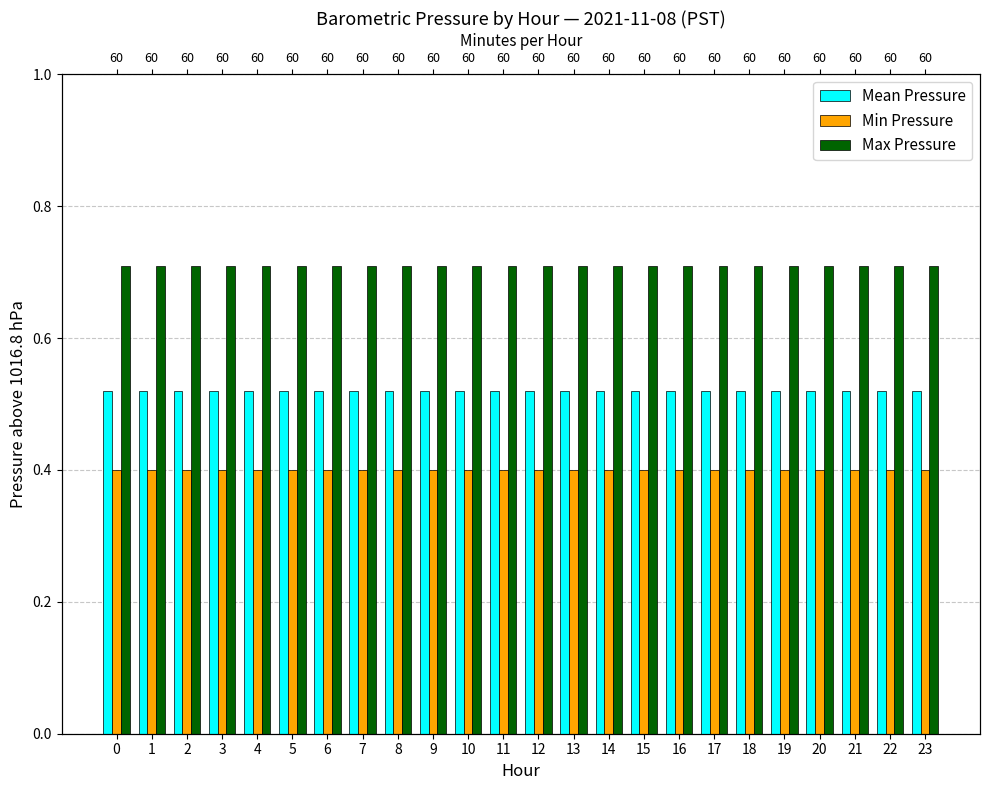

The Min Pressure series shows 0.4 at 0. True or false?

True